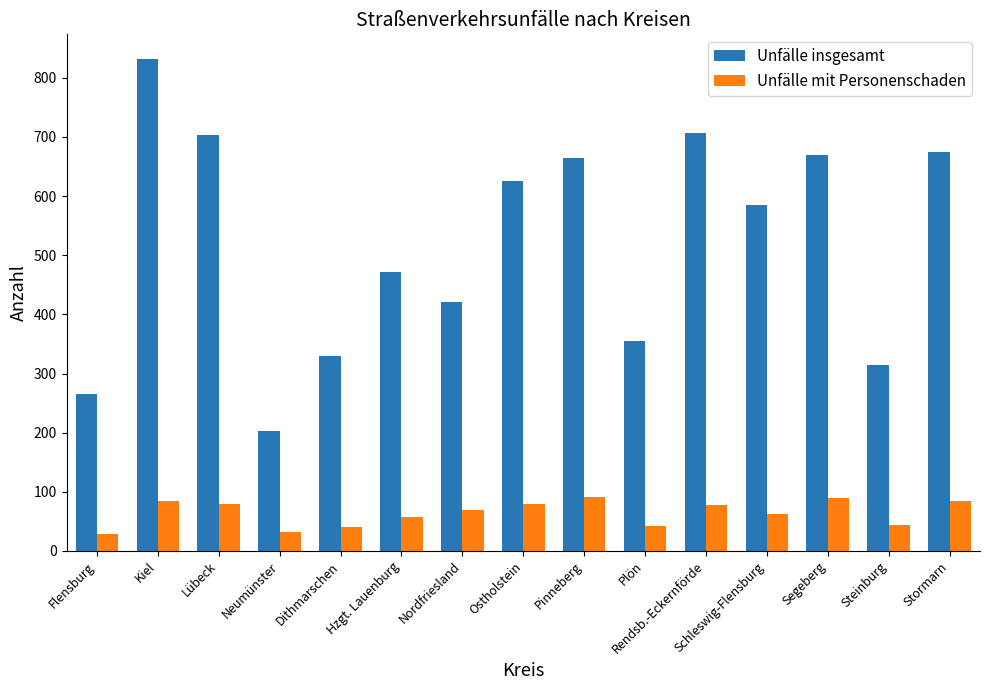

What is the difference between the Unfälle insgesamt values at Neumünster and Rendsb.-Eckernförde?

504